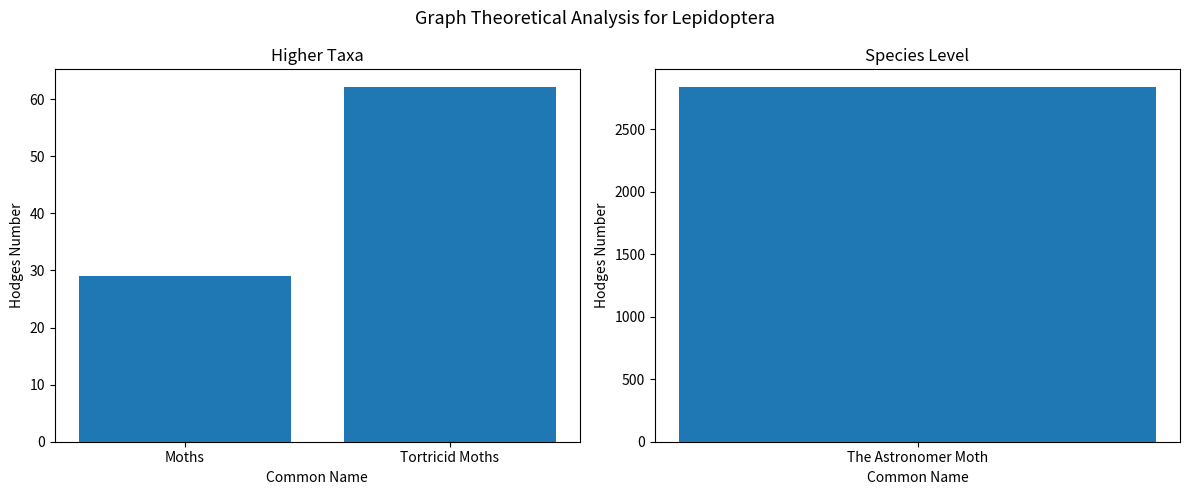

Which has a higher value, Tortricid Moths or Moths?

Tortricid Moths